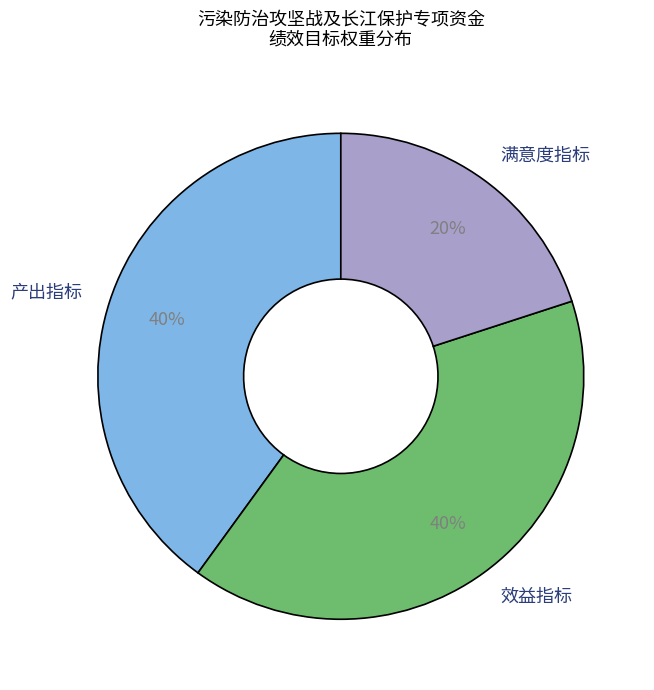

How many slices are in this pie chart?

3